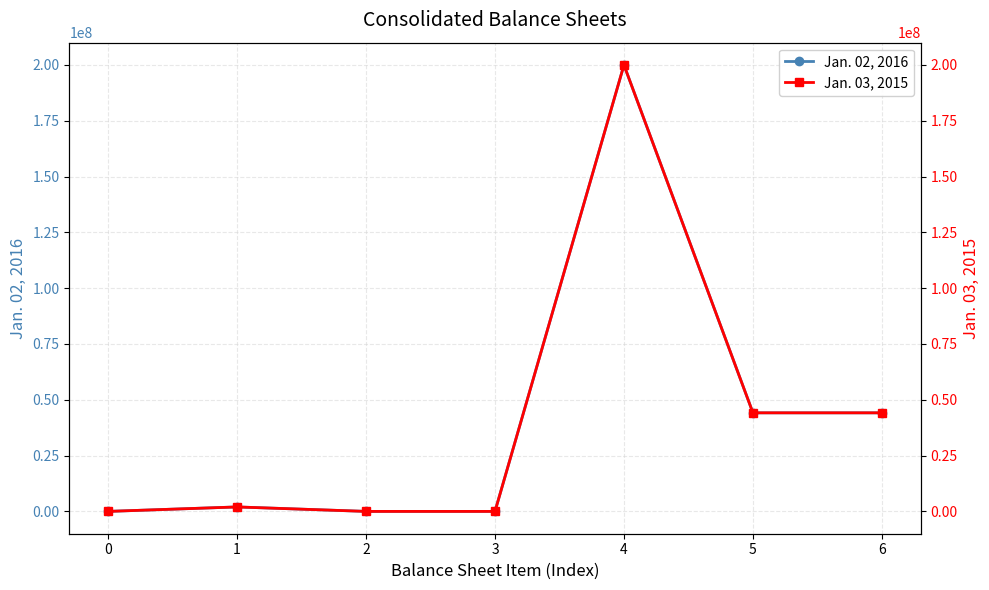

What are all the series names shown in the legend?

Jan. 02, 2016, Jan. 03, 2015